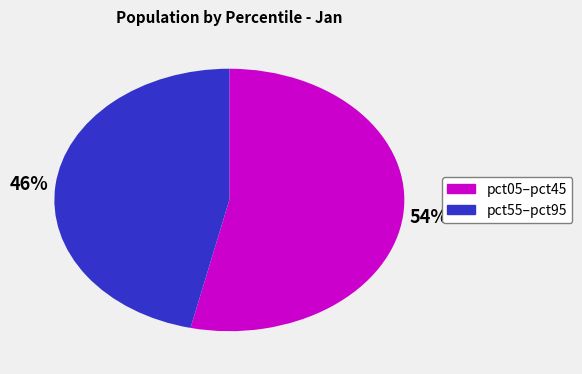

Is there any slice that represents more than half of the pie?

Yes